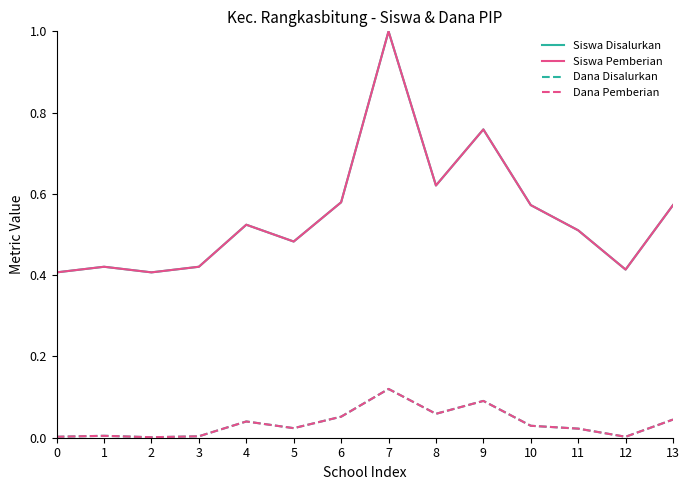

Is this an area chart (filled region under the line)?

No